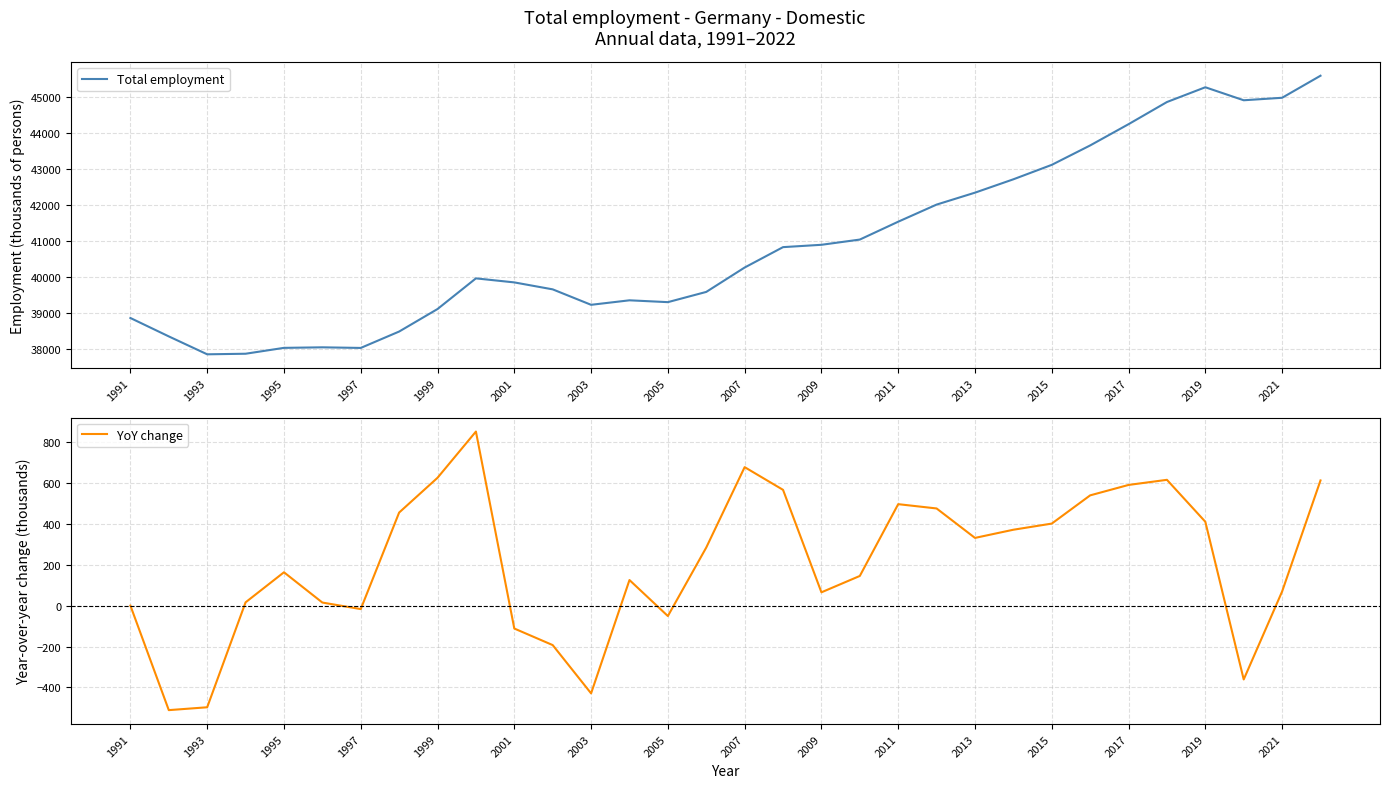

How many lines are shown in the chart?

2